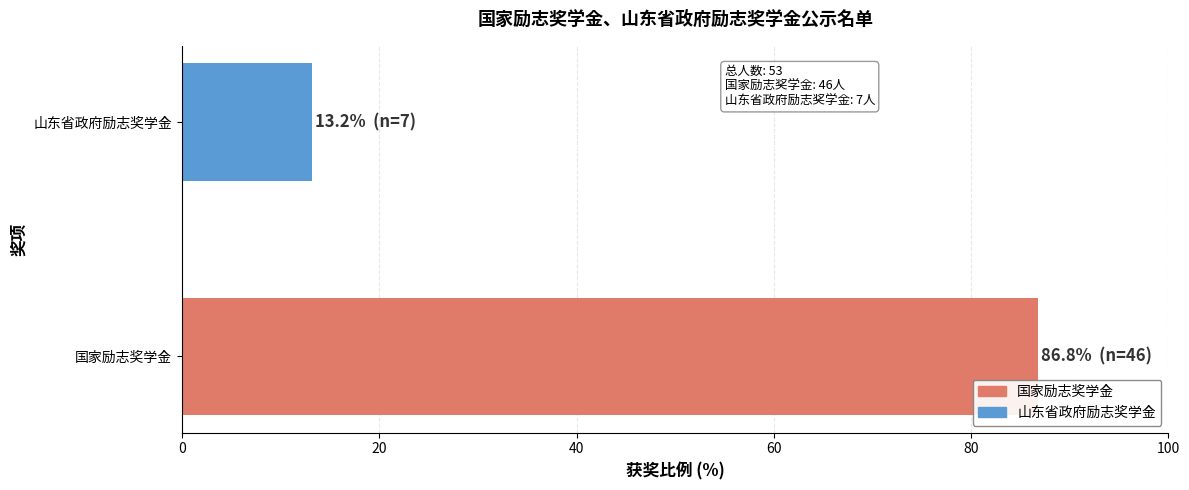

True or false: the data shows 40.5 at 国家励志奖学金.

False